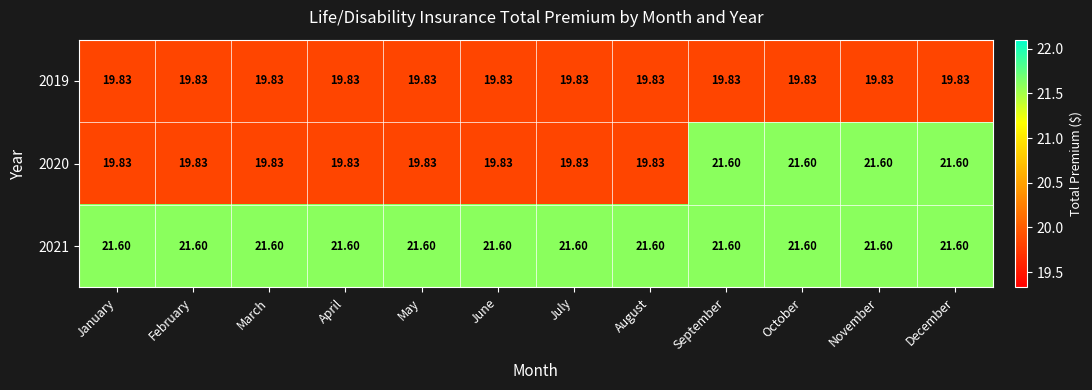

Is the value of 2021 at January greater than the value of 2020 at May?

Yes